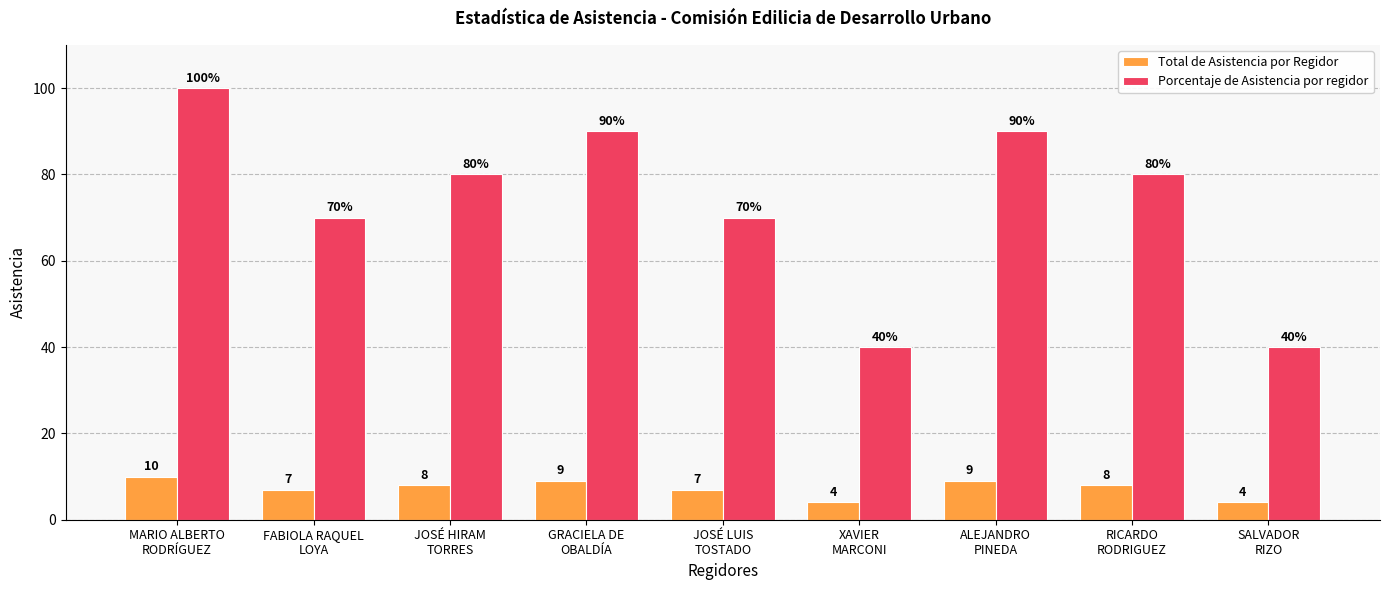

Which series has the widest spread of values?

Porcentaje de Asistencia por regidor